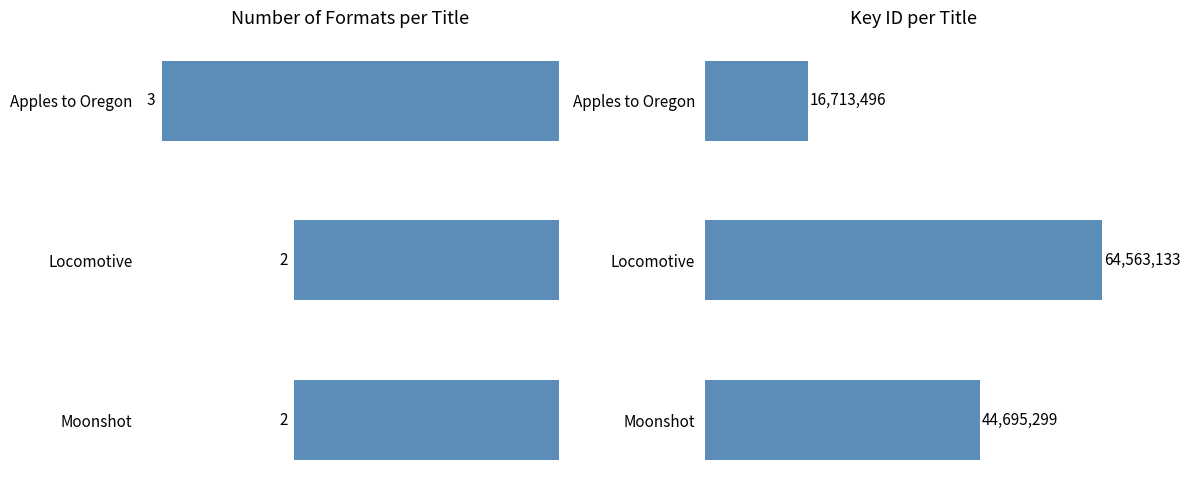

Is it true that Number of Formats equals 2 at 0?

True